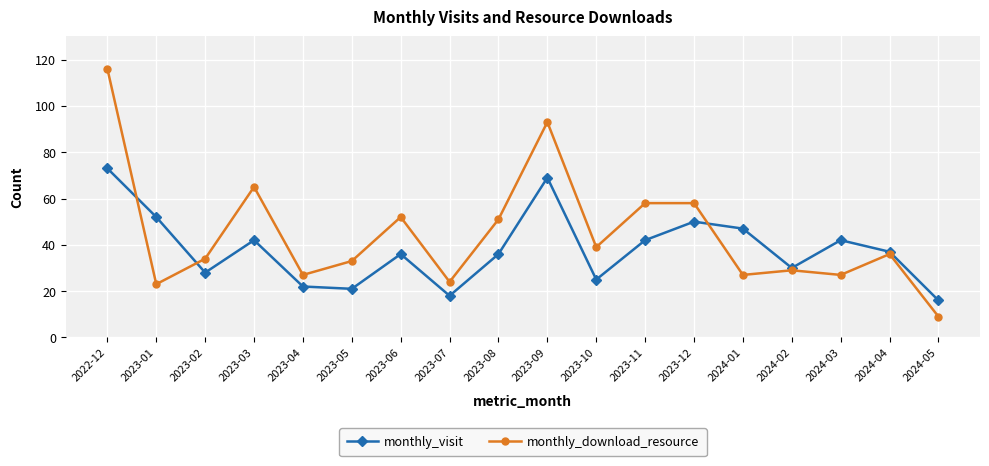

Is this an area chart (filled region under the line)?

No